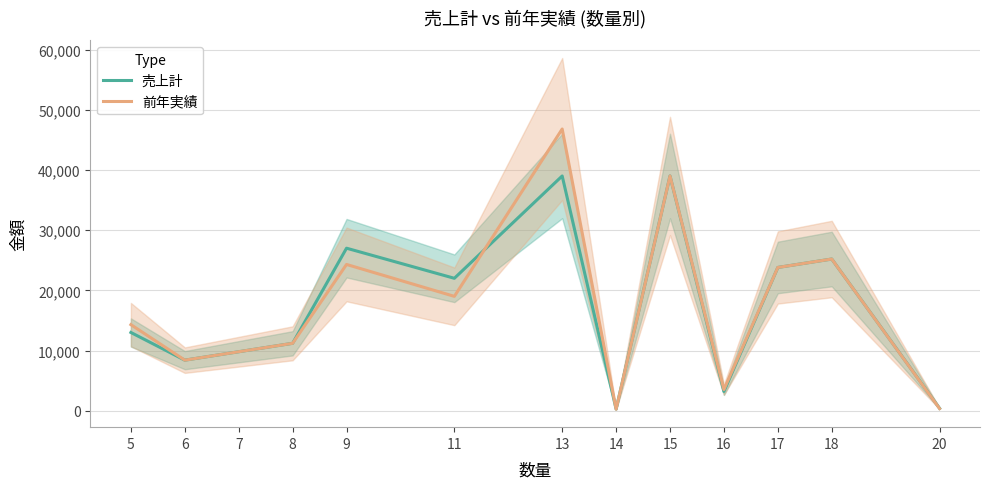

Which series ends up on top after the final intersection of 売上計 and 前年実績?

売上計